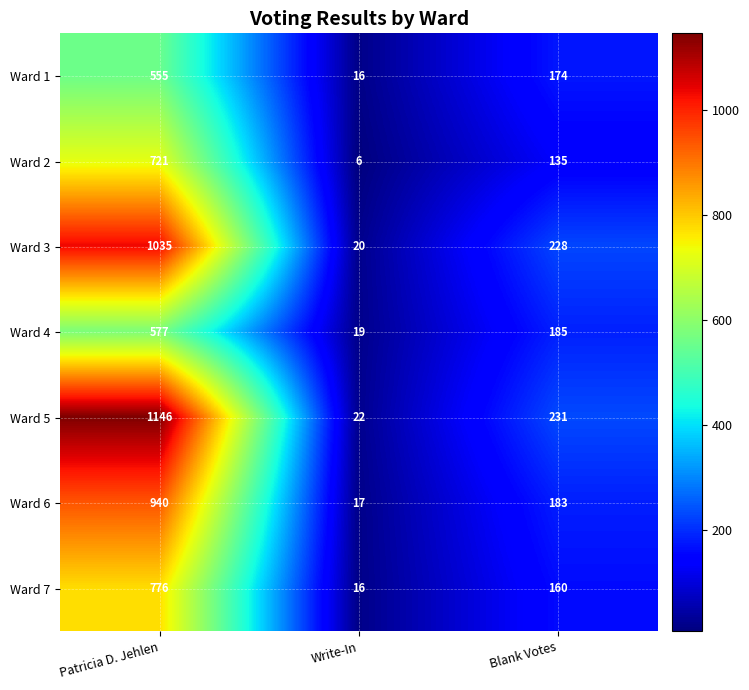

Count the number of data series in this chart.

7